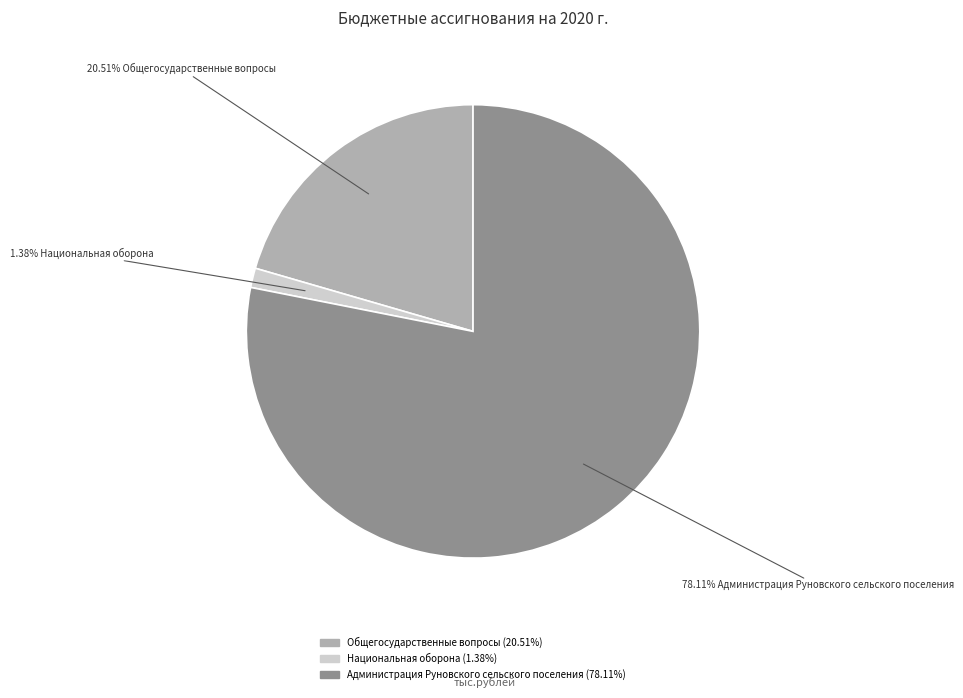

Is there any slice that represents more than half of the pie?

Yes